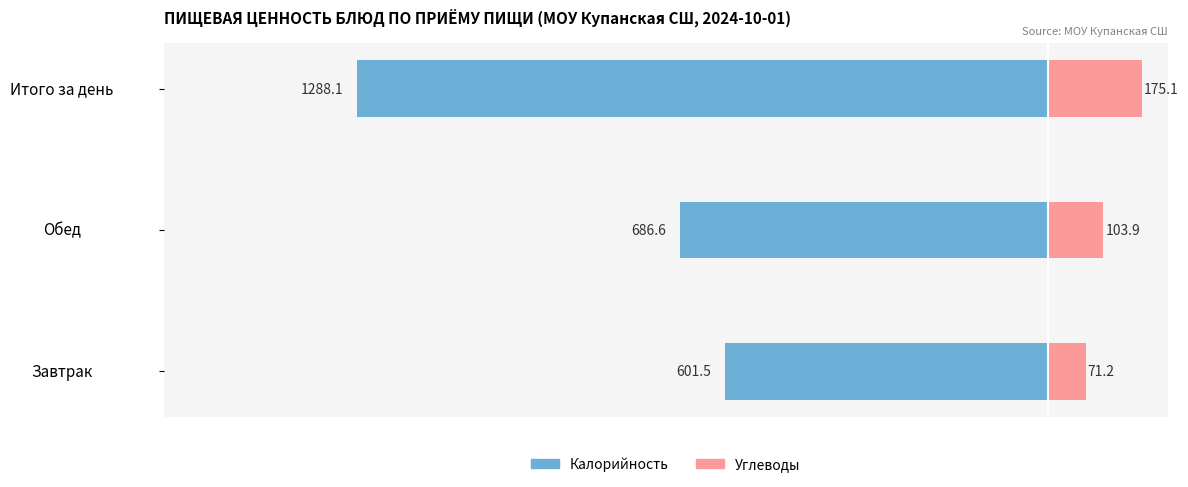

What are all the series names shown in the legend?

Калорийность, Углеводы